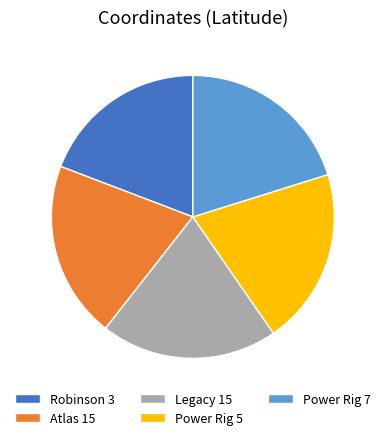

The Power Rig 7 slice represents 20% of the pie. True or false?

True